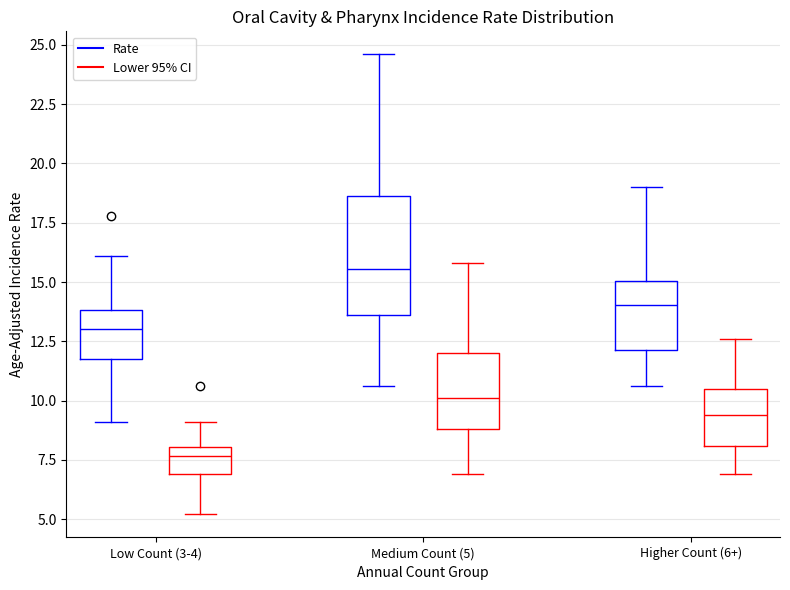

Which box is the tallest, from its lower edge to its upper edge?

Medium Count (5) (Rate)